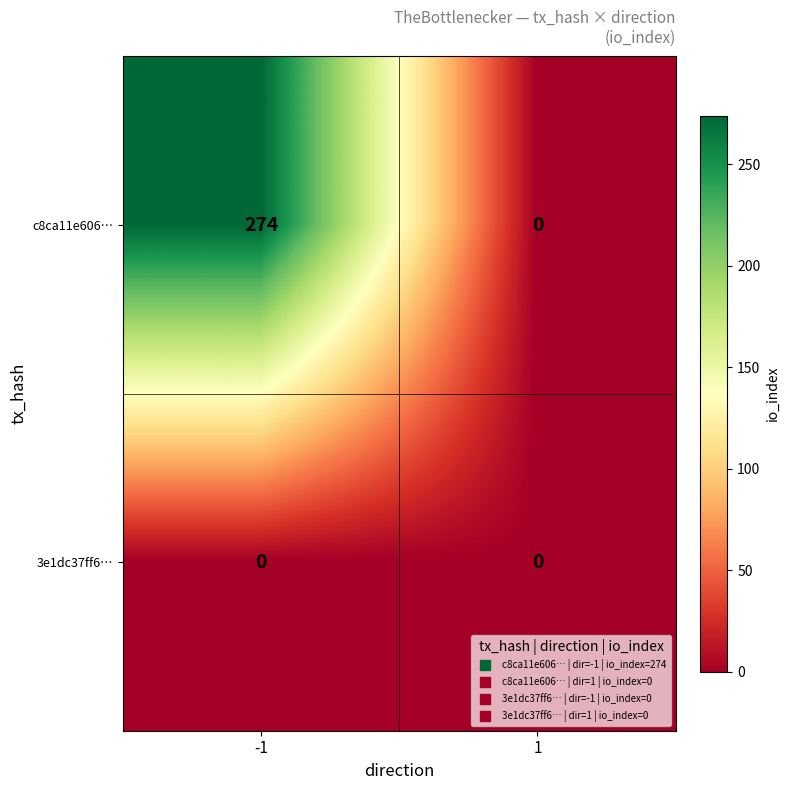

What is the highest value of the c8ca11e606… series?

274